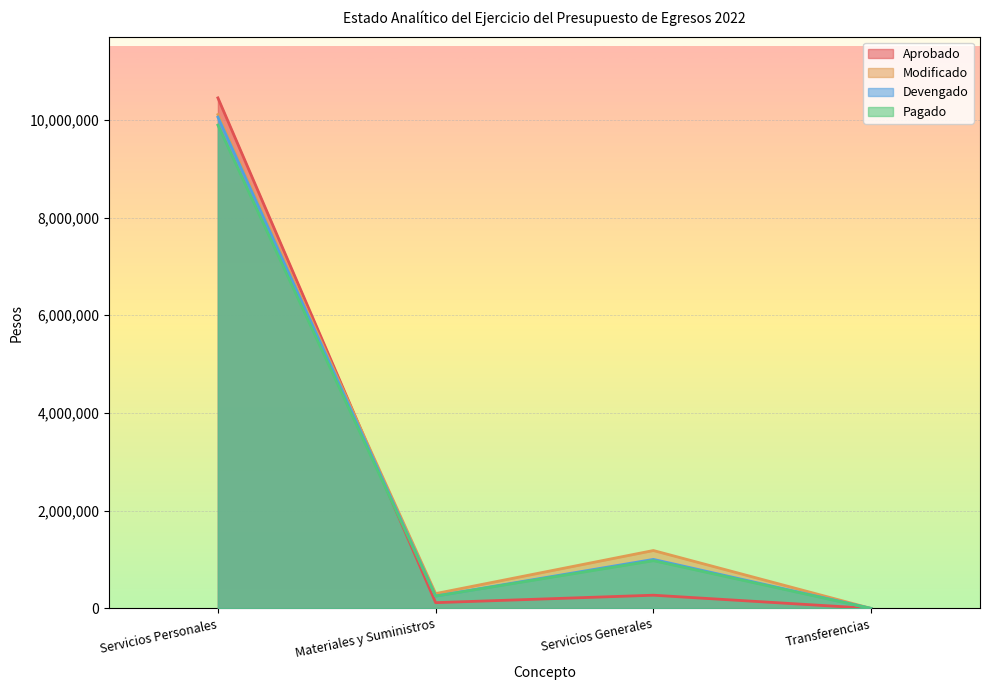

List the series in order of their peak value, lowest first.

Pagado, Devengado, Modificado, Aprobado